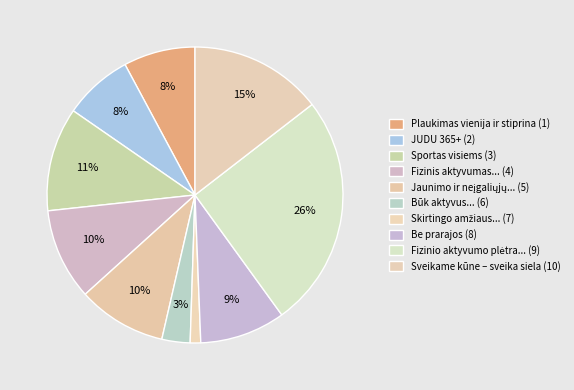

Is there any slice that represents more than half of the pie?

No